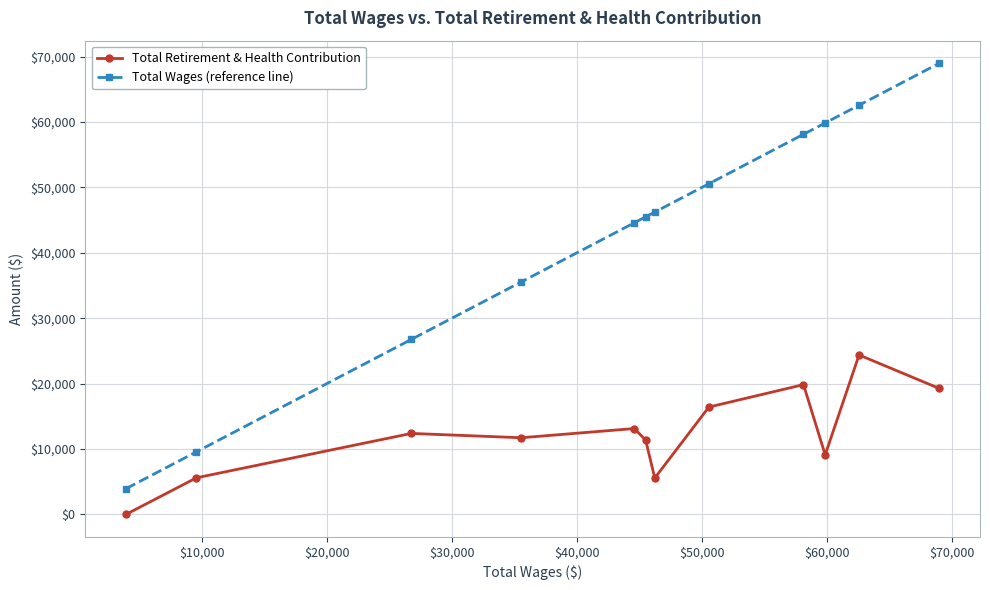

What is the maximum value shown in the chart?

68985